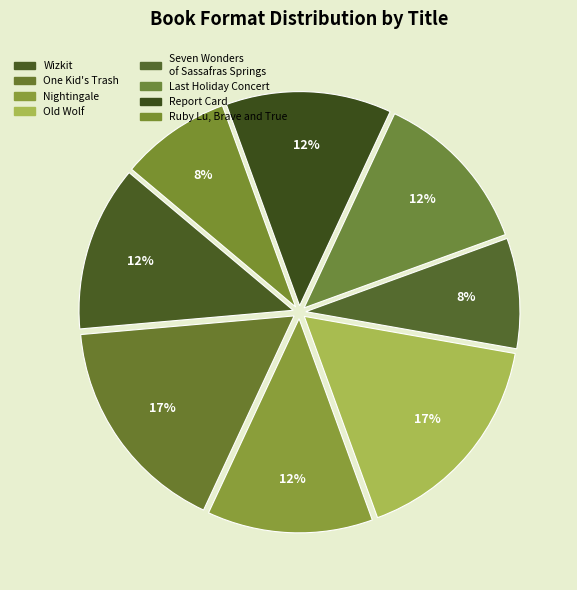

Is it true that Nightingale is 12% of the pie?

True